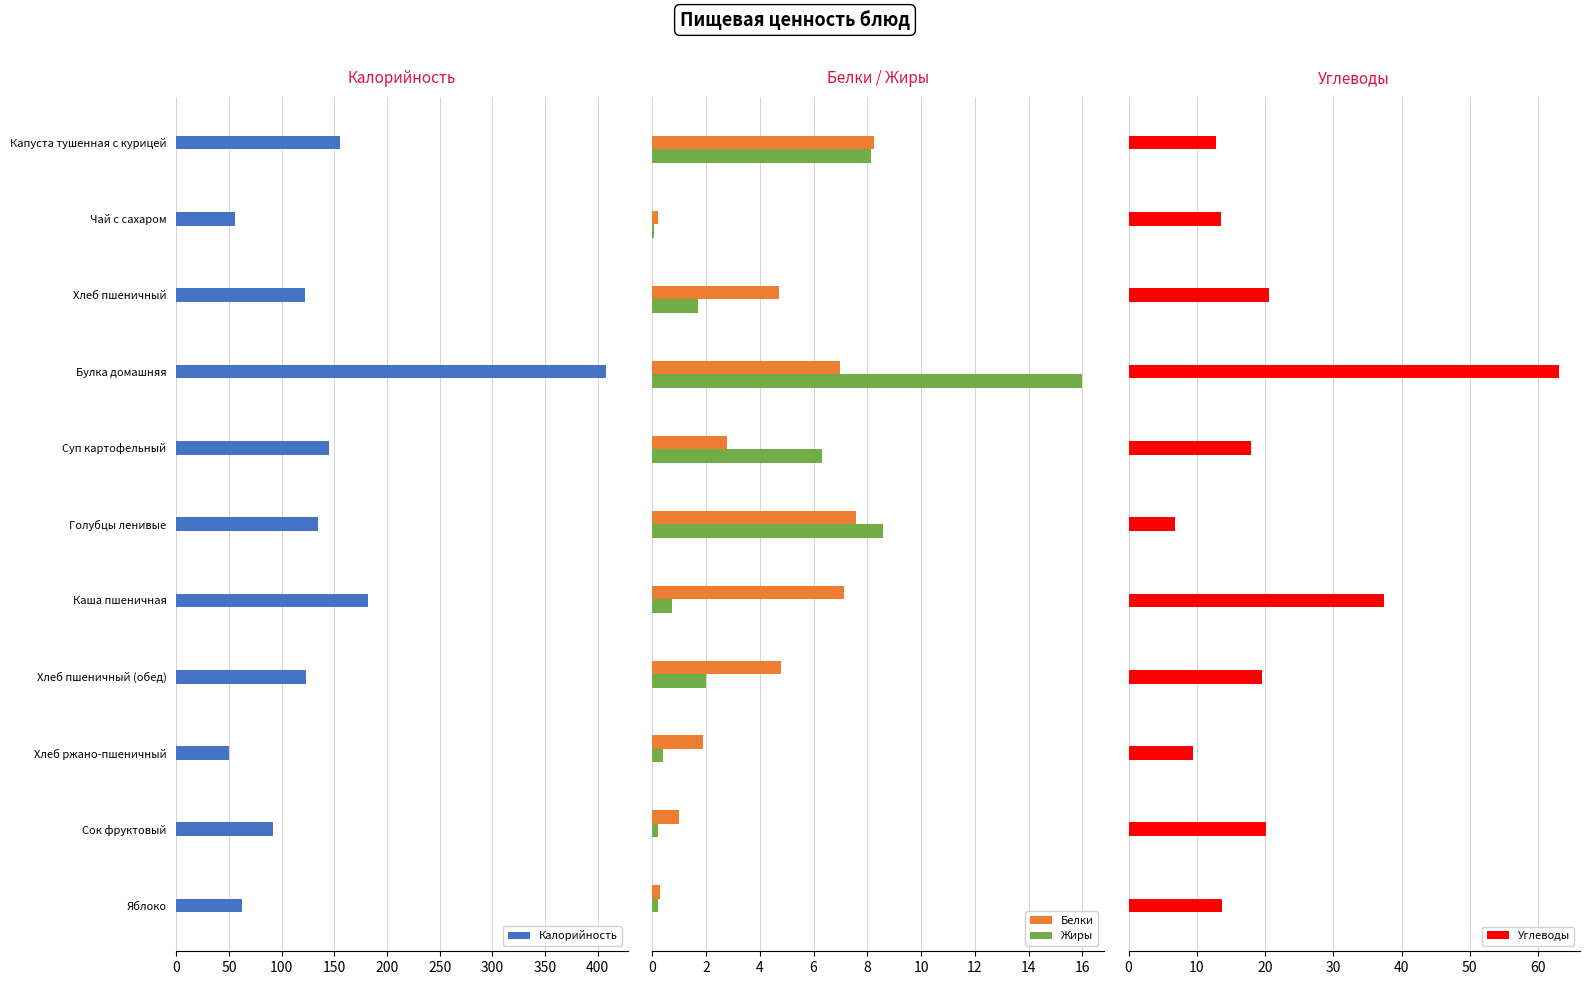

Which series has the largest total across all categories?

Калорийность